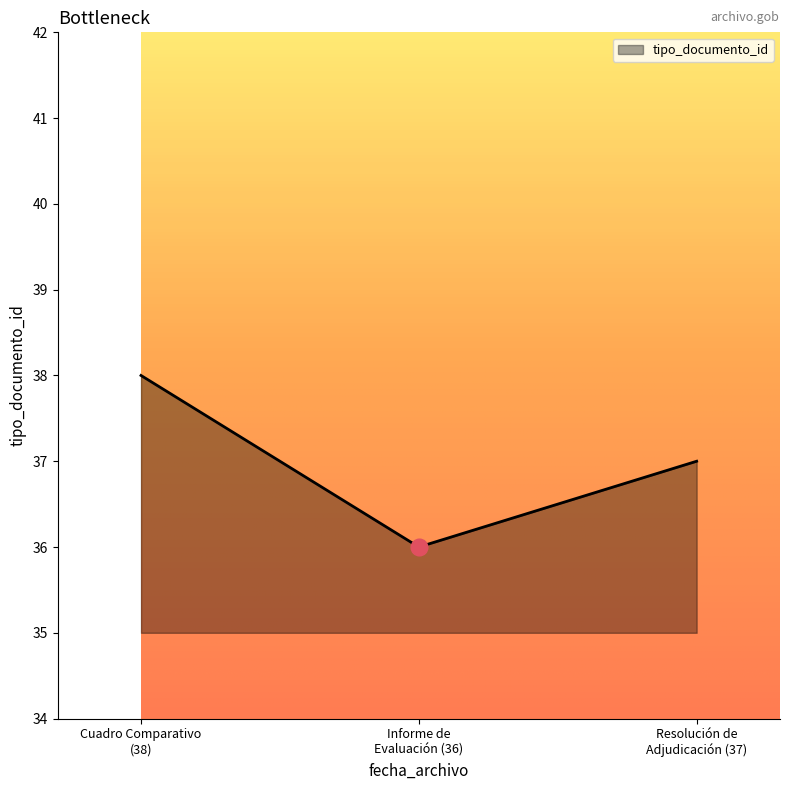

How many values are below 37?

1